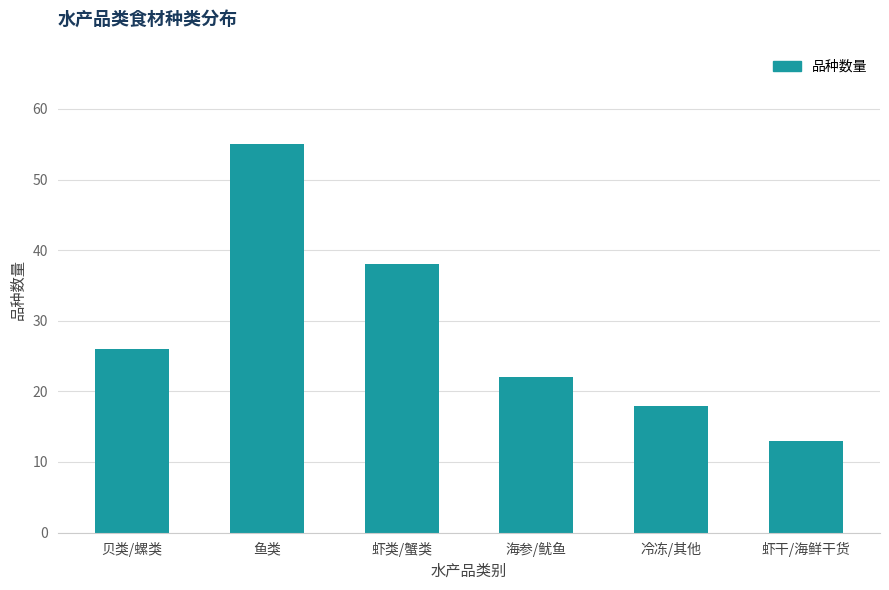

Reading right to left, what are all the values shown in this chart?

13	18	22	38	55	26